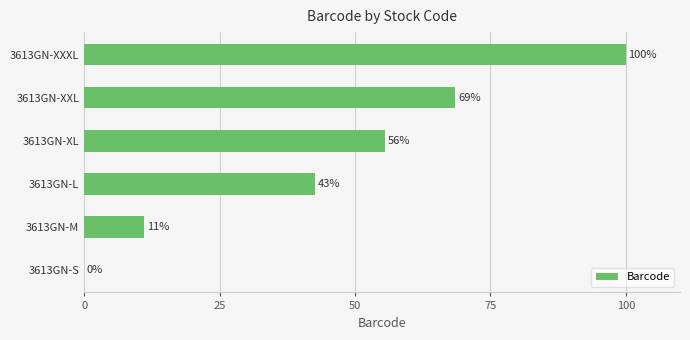

Are the bars horizontal?

Yes